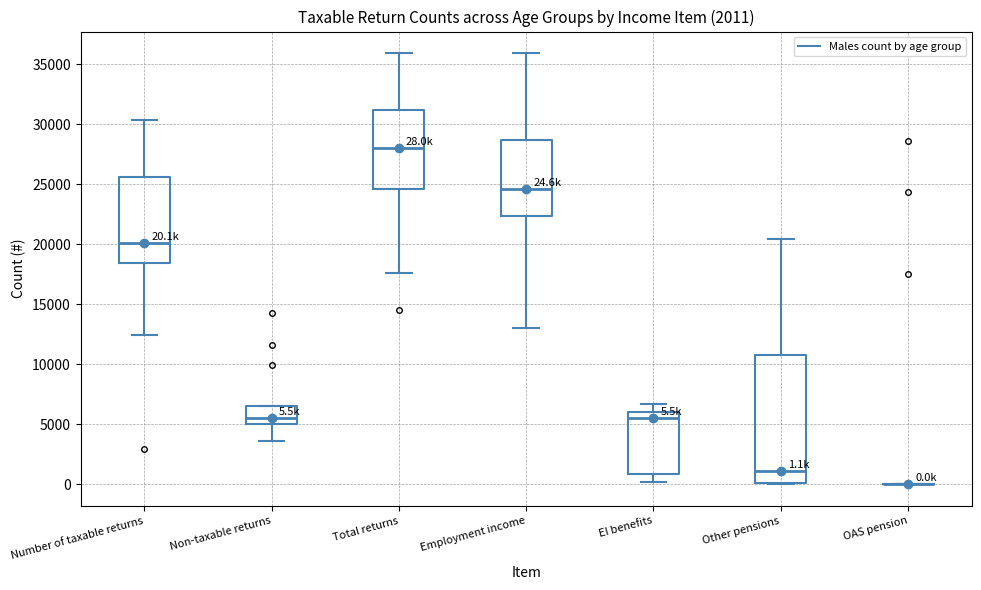

Comparing the boxes themselves (not the whiskers), which one is the tallest?

Other pensions